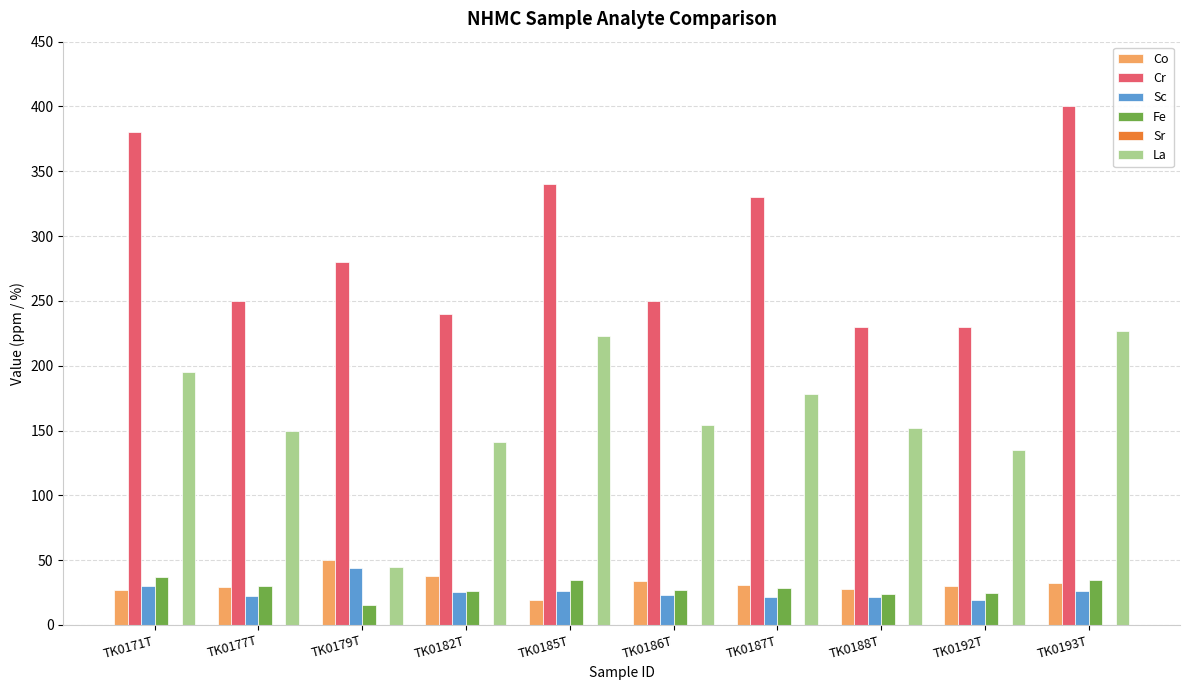

Which category has the highest value in the Co series?

TK0179T